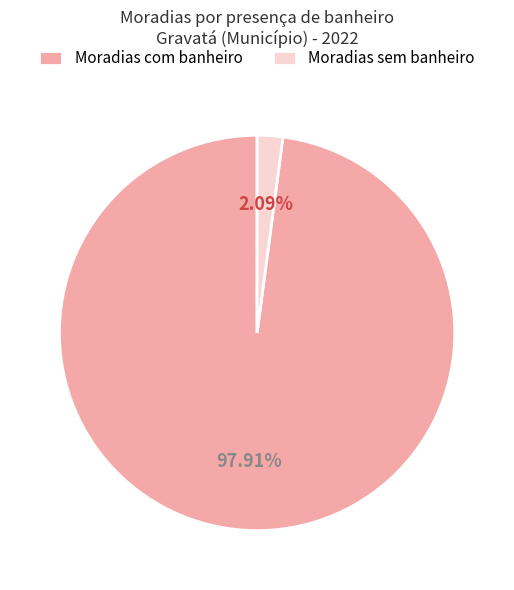

Rank the categories by value from highest to lowest.

Moradias com banheiro, Moradias sem banheiro